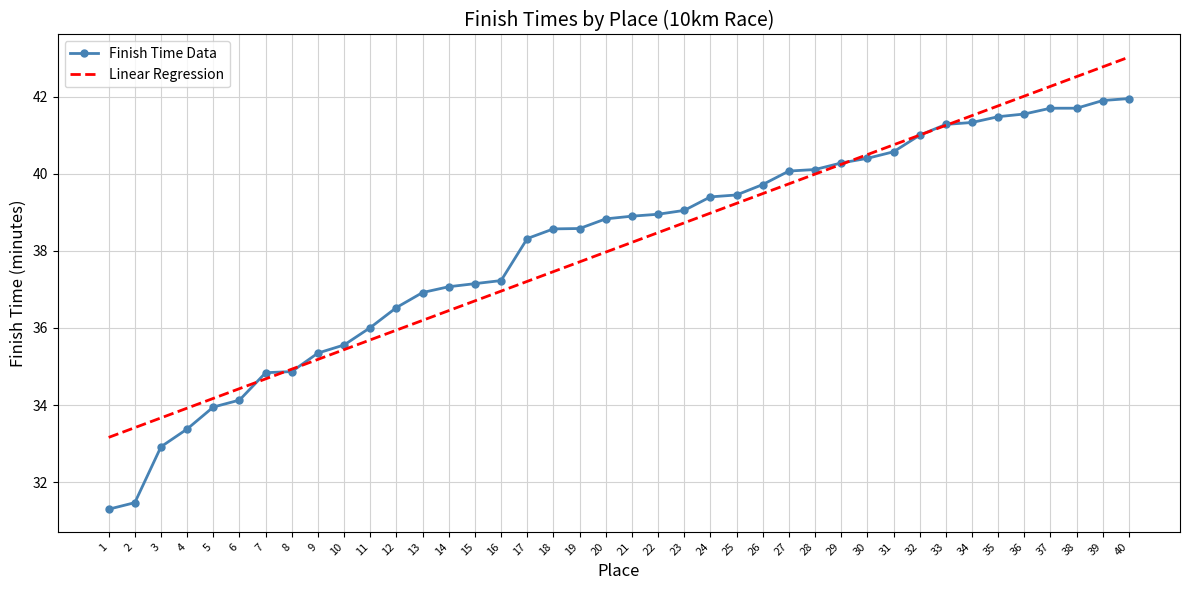

What value does the Linear Regression series have at 16?

37.0